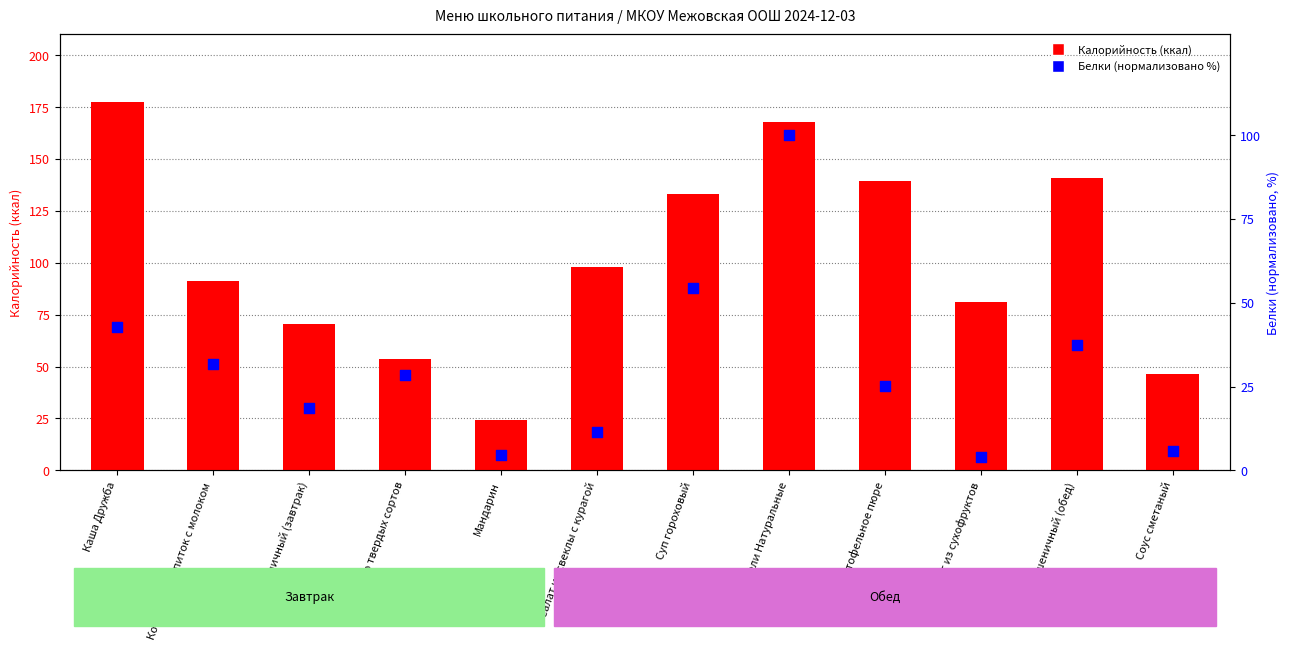

Which series contains the lowest Y value?

Белки (норм. %)